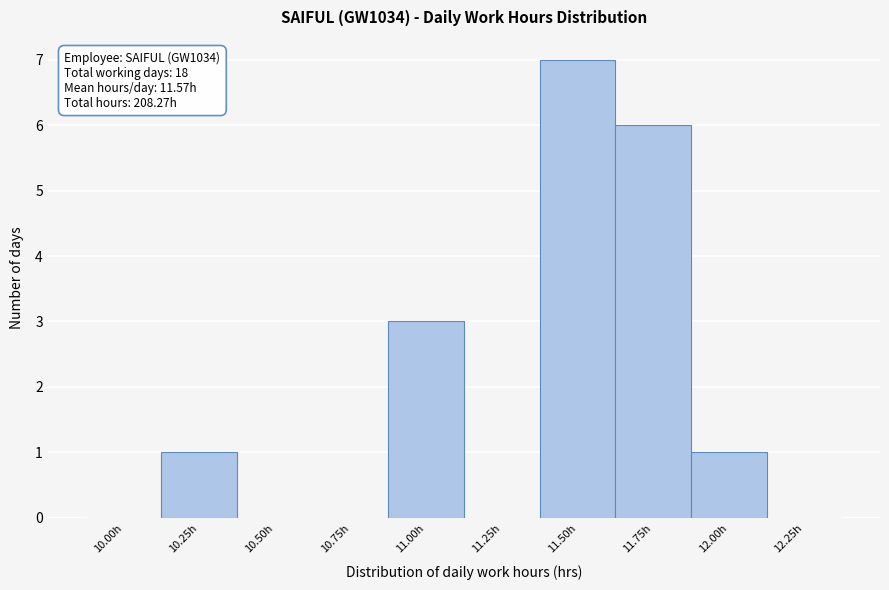

Reading left to right, extract all data points from this chart.

10.00h=0	10.25h=1	10.50h=0	10.75h=0	11.00h=3	11.25h=0	11.50h=7	11.75h=6	12.00h=1	12.25h=0